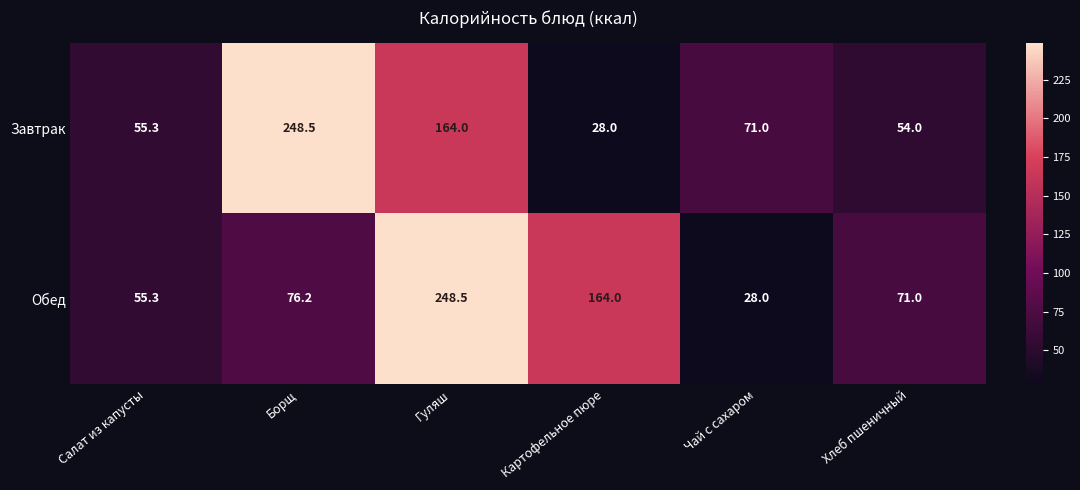

What is the maximum value shown in the chart?

248.5